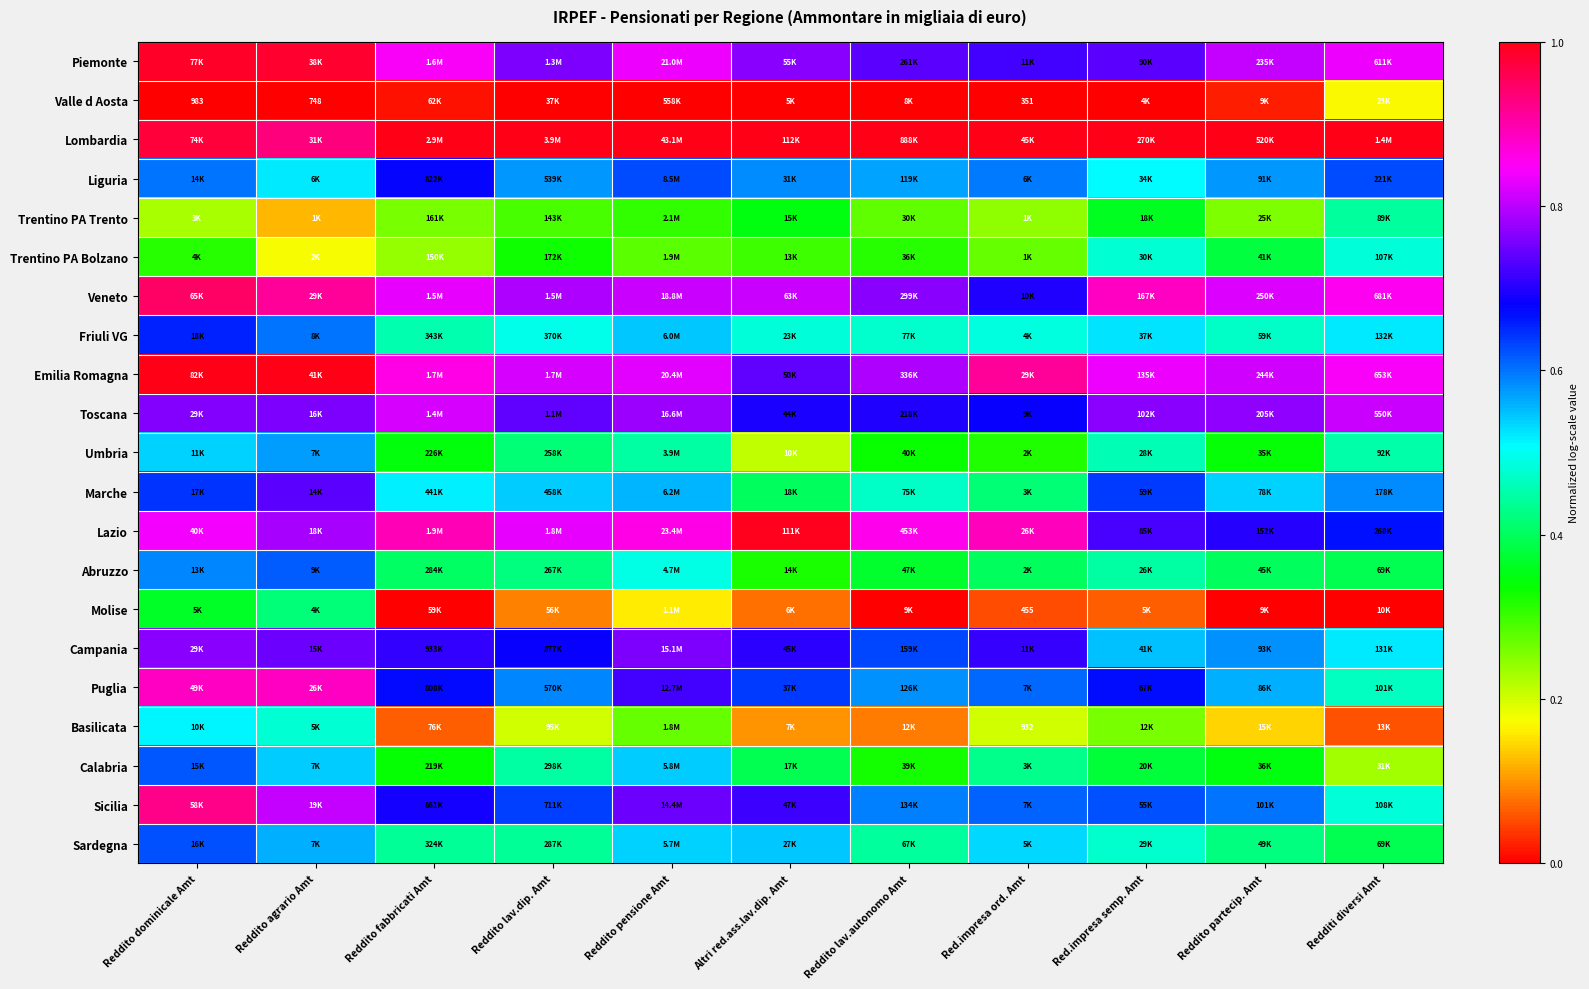

Count the number of categories in the chart.

11